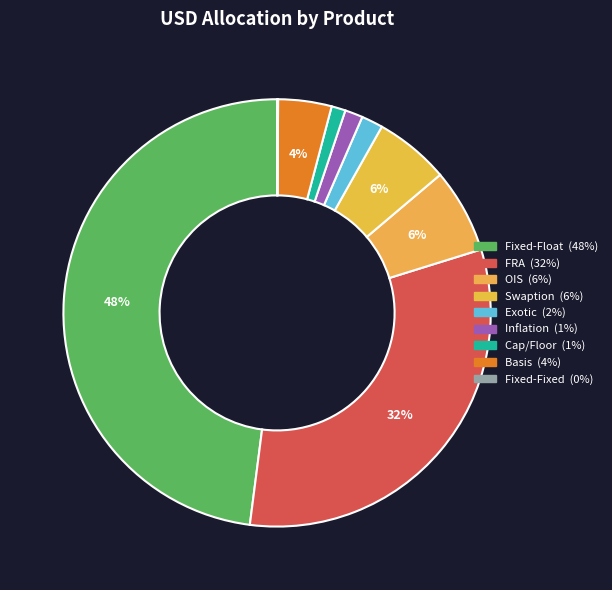

How many slices are in this pie chart?

9